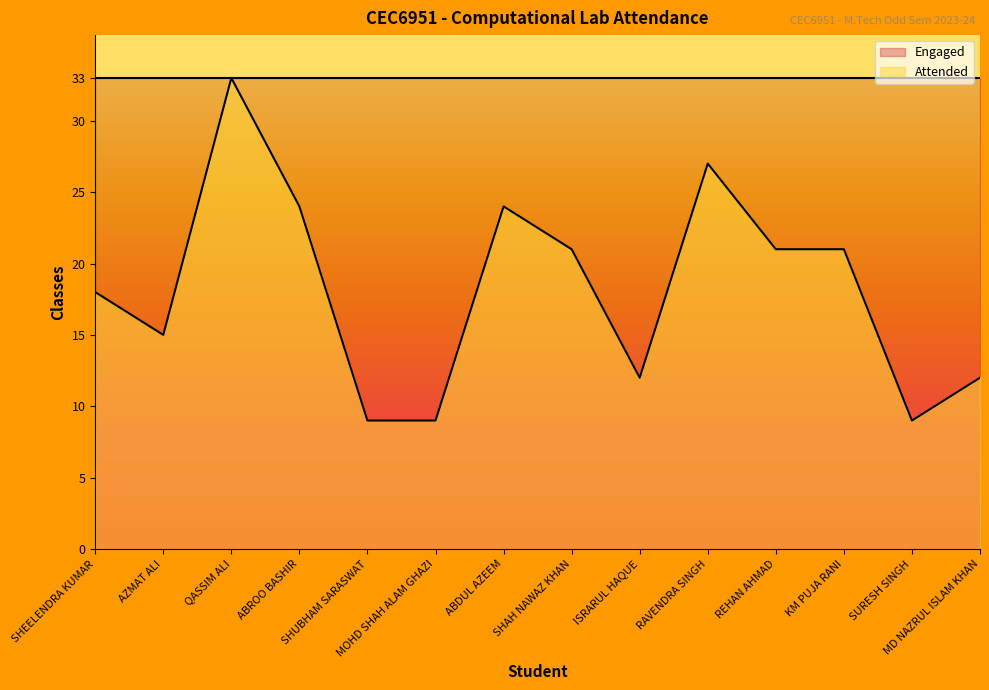

Is it true that the value at KM PUJA RANI is 21?

True